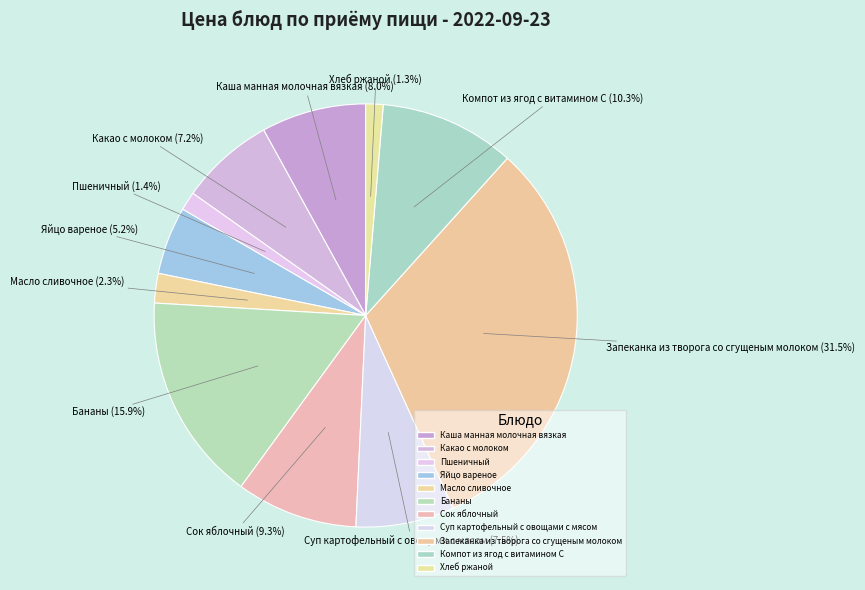

Is there a majority slice in this chart?

No